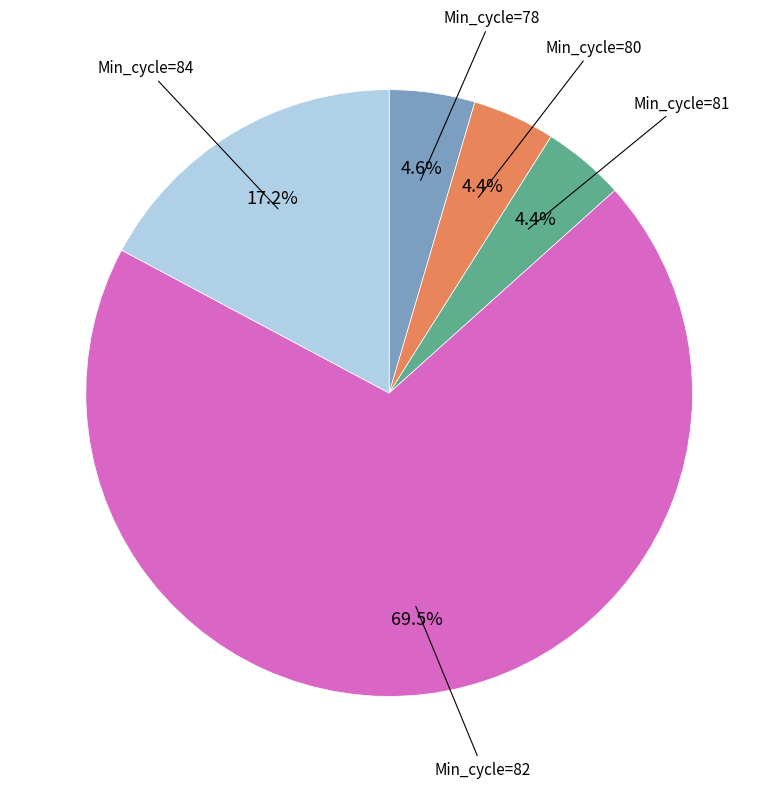

Does any single category account for the majority?

Yes